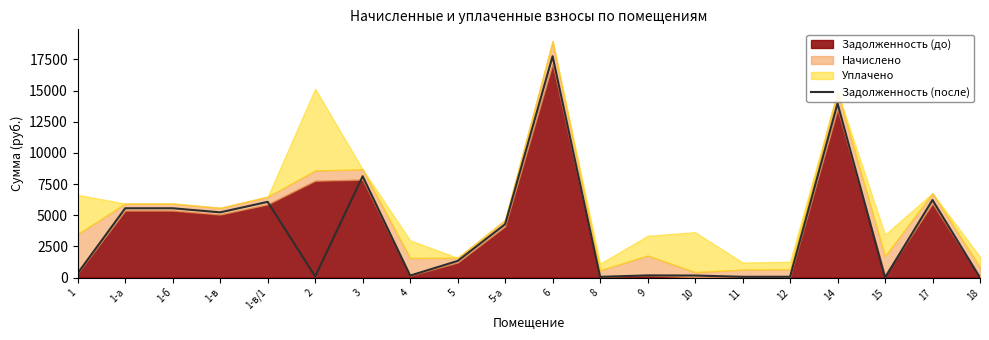

Which has a higher value, 4 or 9?

9